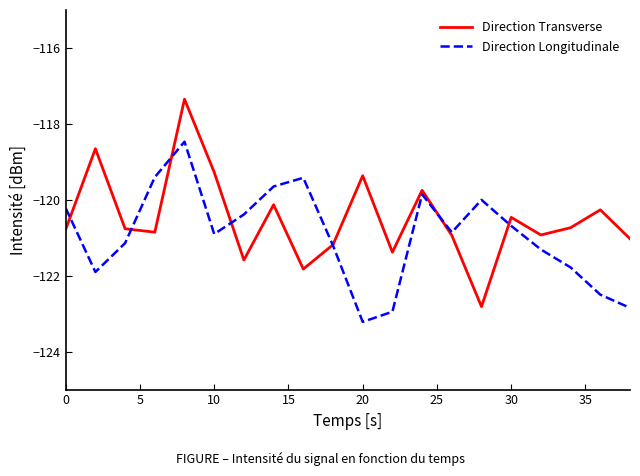

Which series has the widest spread of values?

Direction Transverse